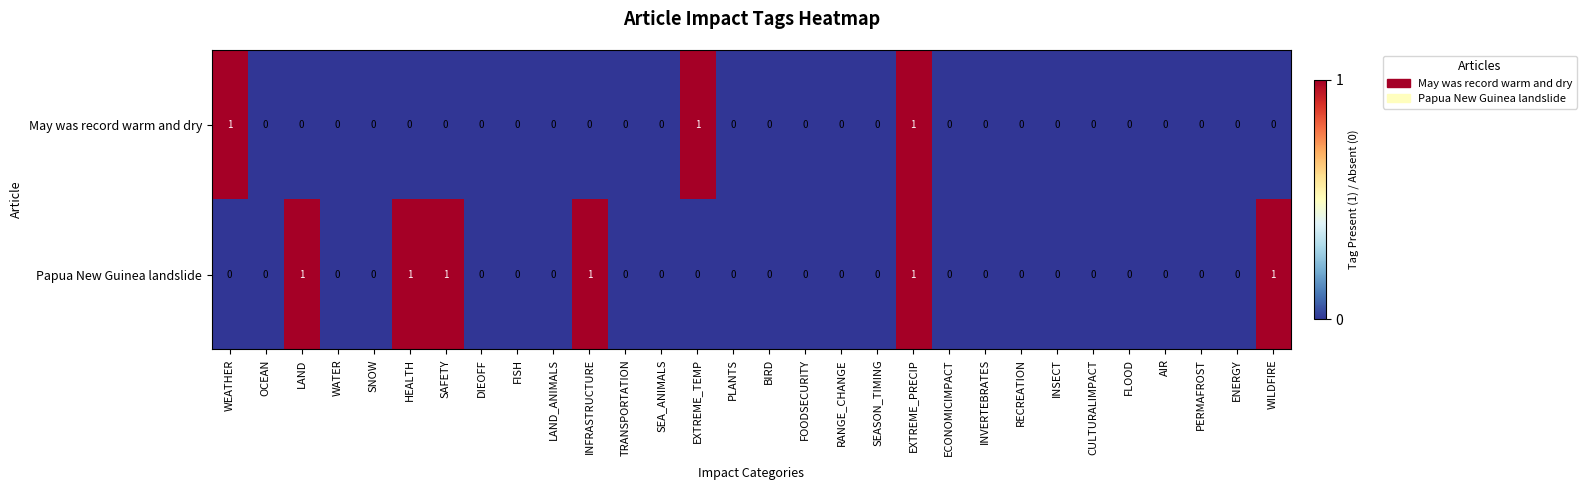

Which series changed the most between WEATHER and AIR?

May was record warm and dry